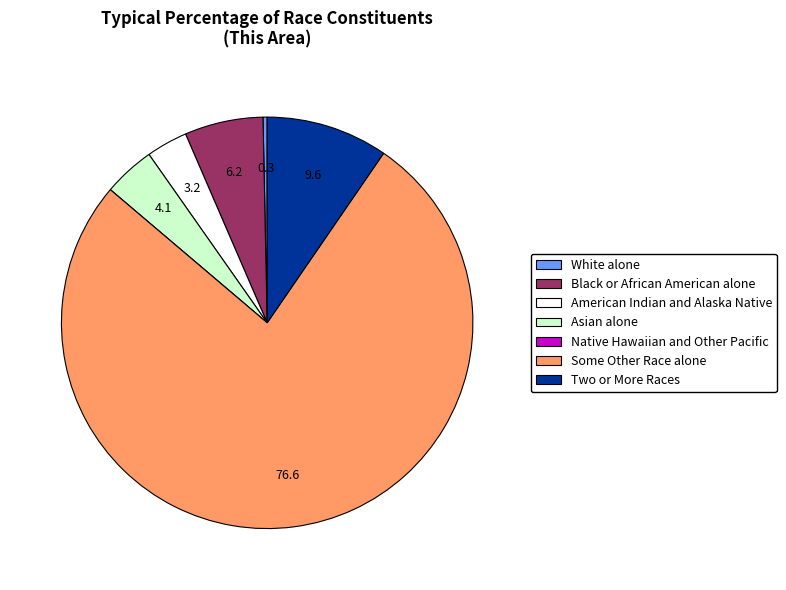

Is the sum of Black or African American alone and Two or More Races greater than half?

No